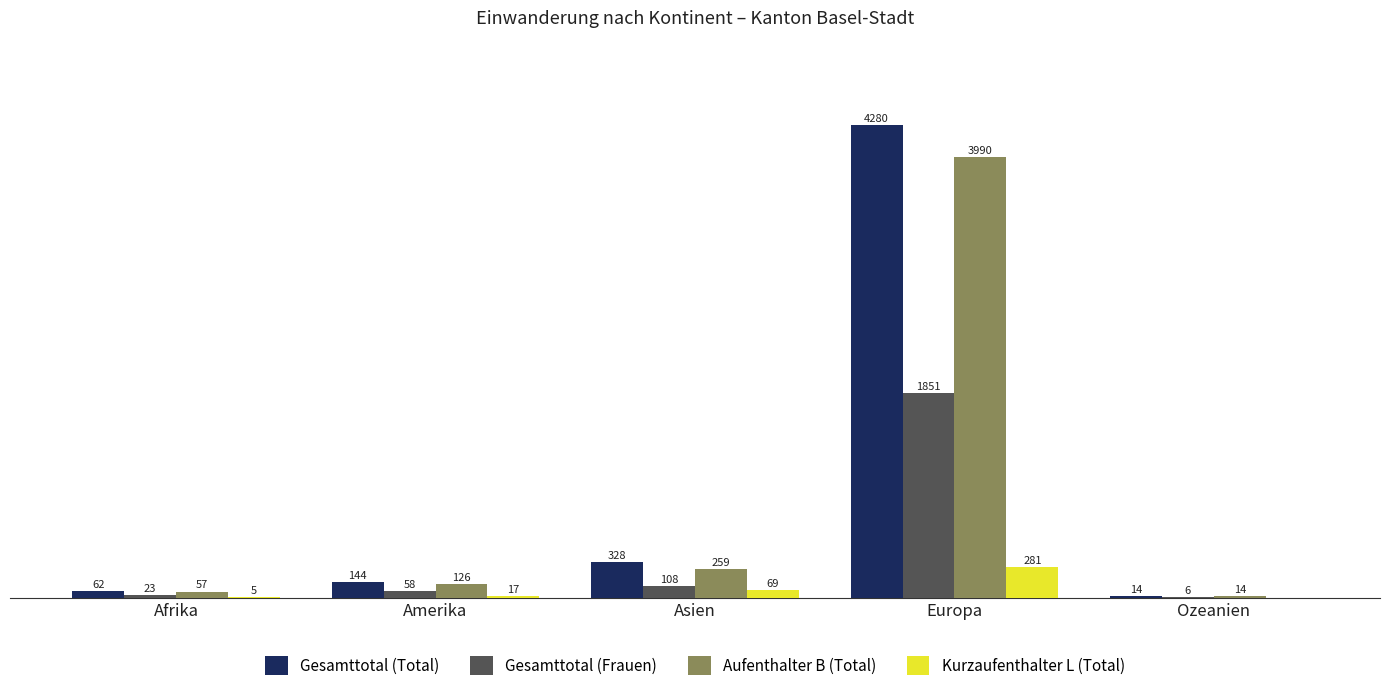

At which category is the sum across all series the highest?

Europa